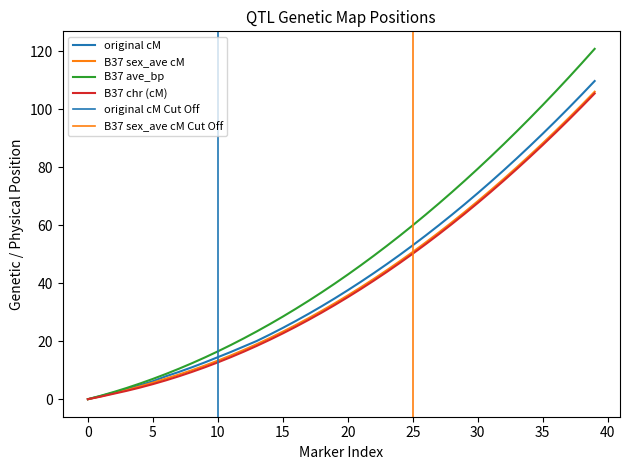

The original cM series shows 7.8 at 15. True or false?

False